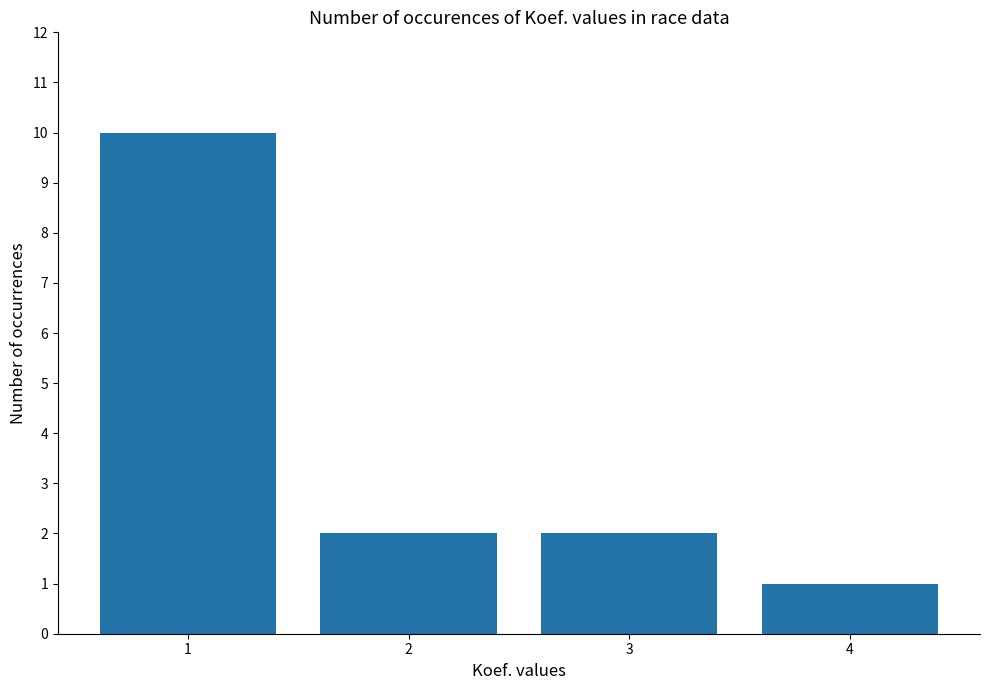

What is the ratio of the value at 1 to the value at 4?

10.0